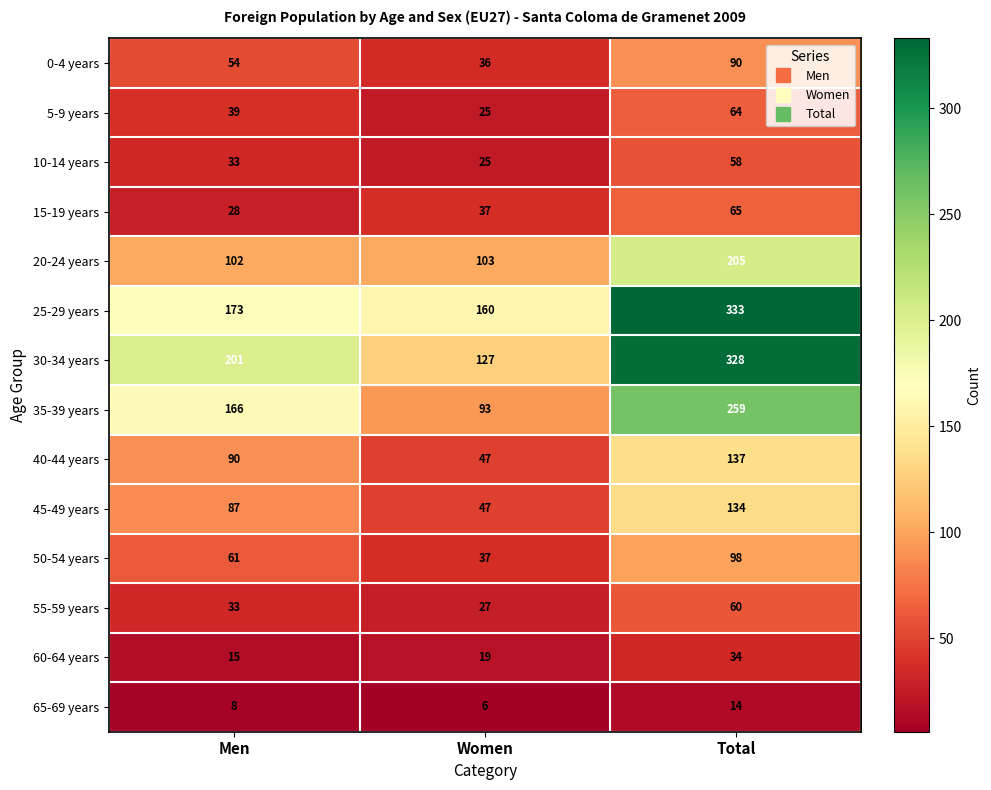

Count the number of categories in the chart.

3